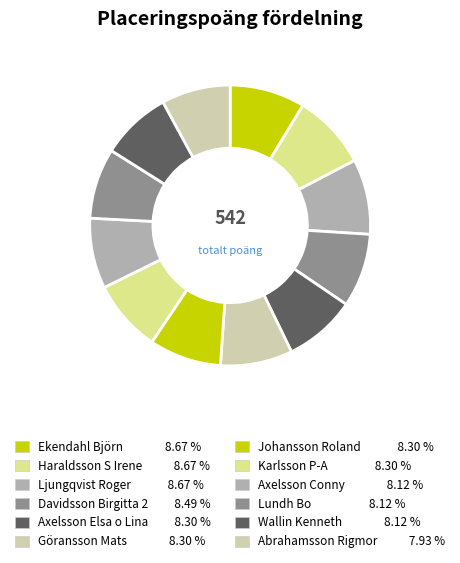

What is the ratio of the value at Lundh Bo to the value at Ekendahl Björn?

0.9